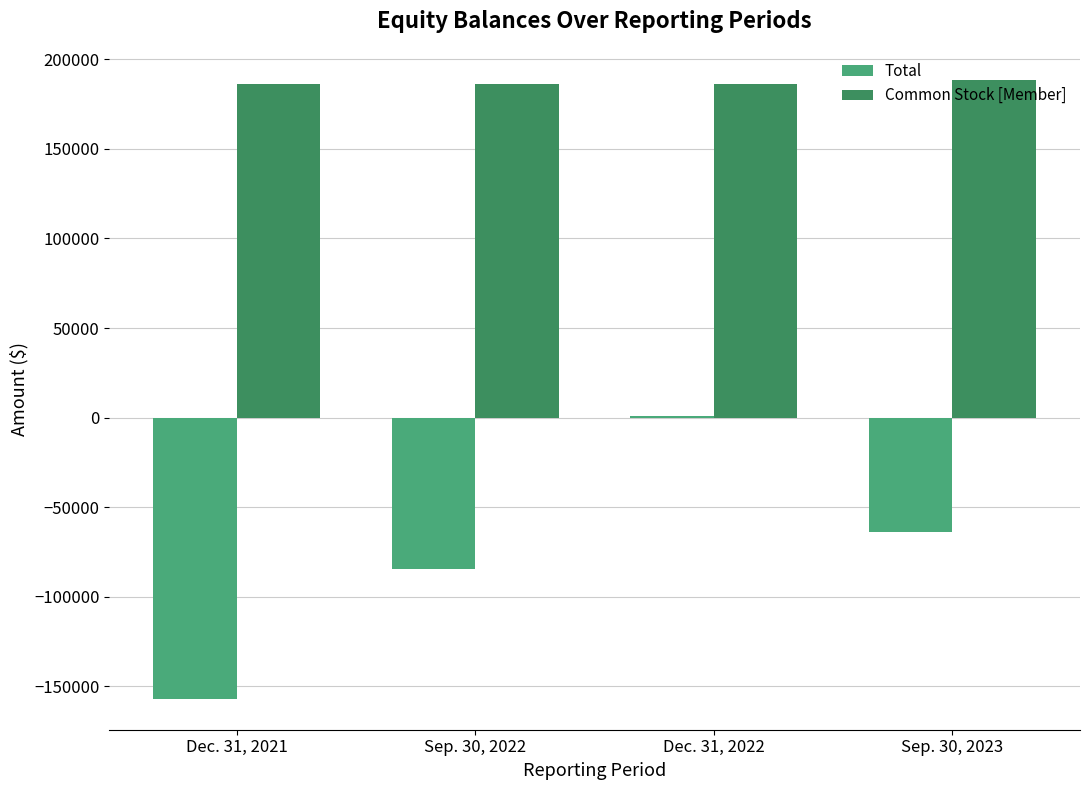

Reading left to right, what are all the values shown in this chart?

Total: -156868	-84398	1116	-63933
Common Stock [Member]: 186243	186243	186243	188493